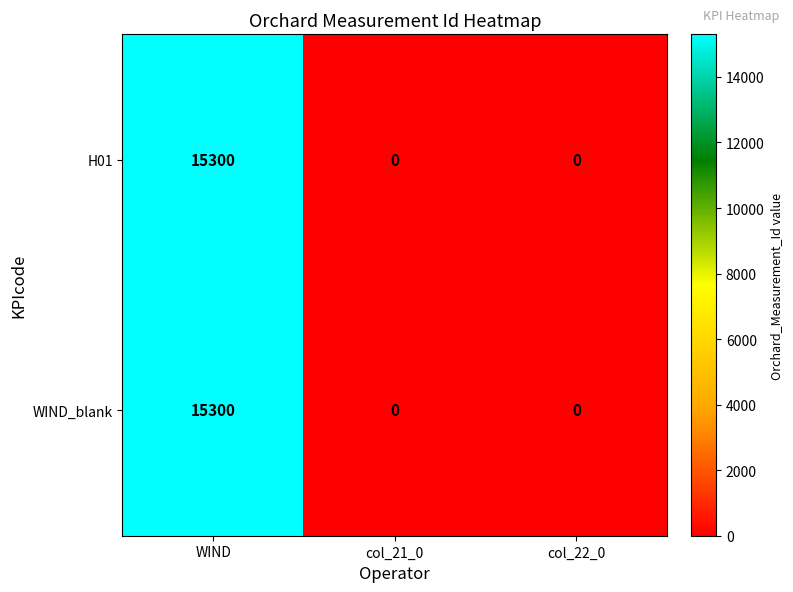

Which label corresponds to the largest value in the chart?

WIND